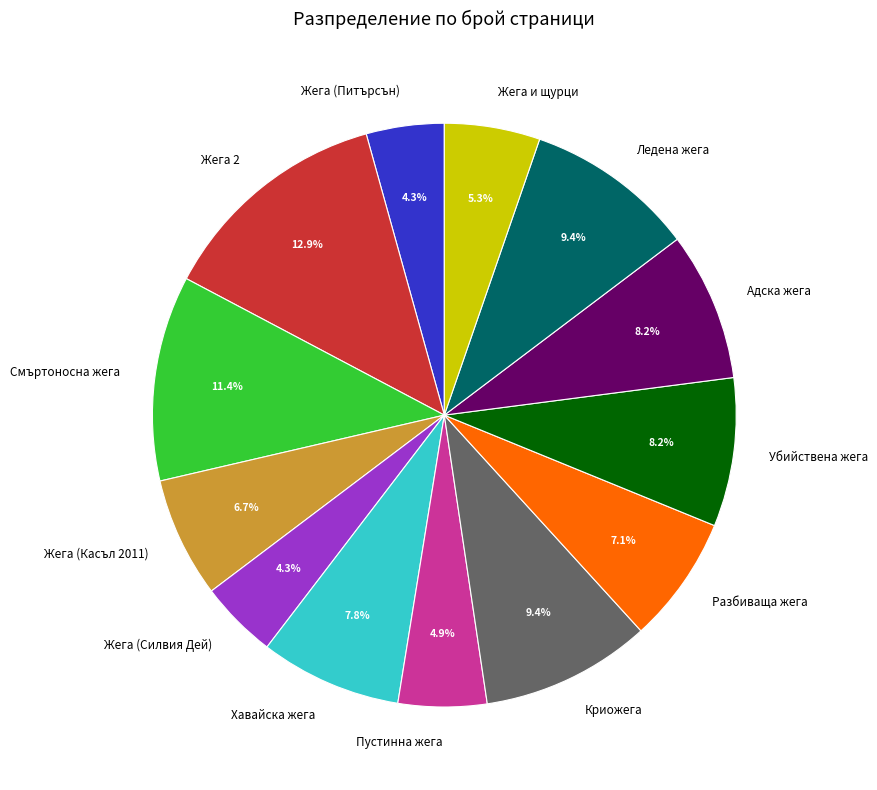

Is the sum of Пустинна жега and Жега 2 greater than half?

No